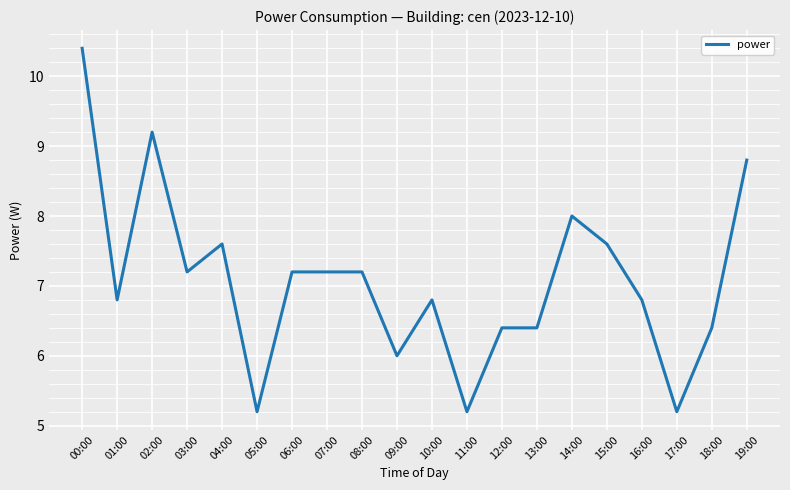

What is the change in value from 12:00 to 17:00?

-1.2